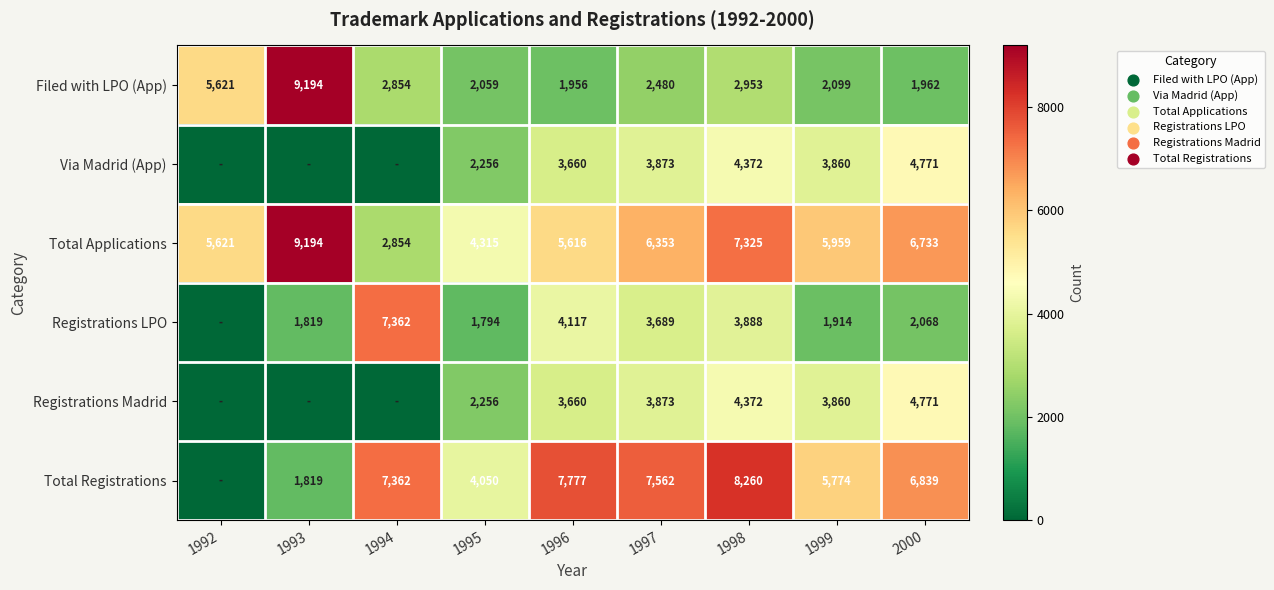

Count the number of categories in the chart.

9